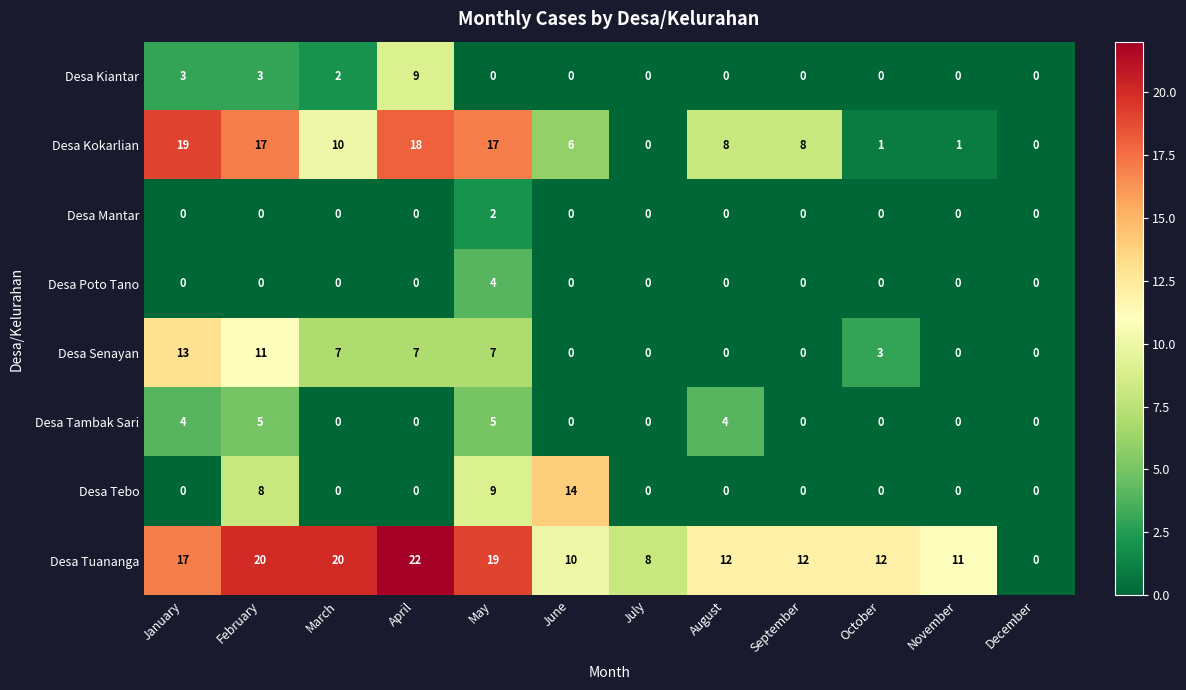

Count the Desa Senayan values in the range 0 to 7.

10